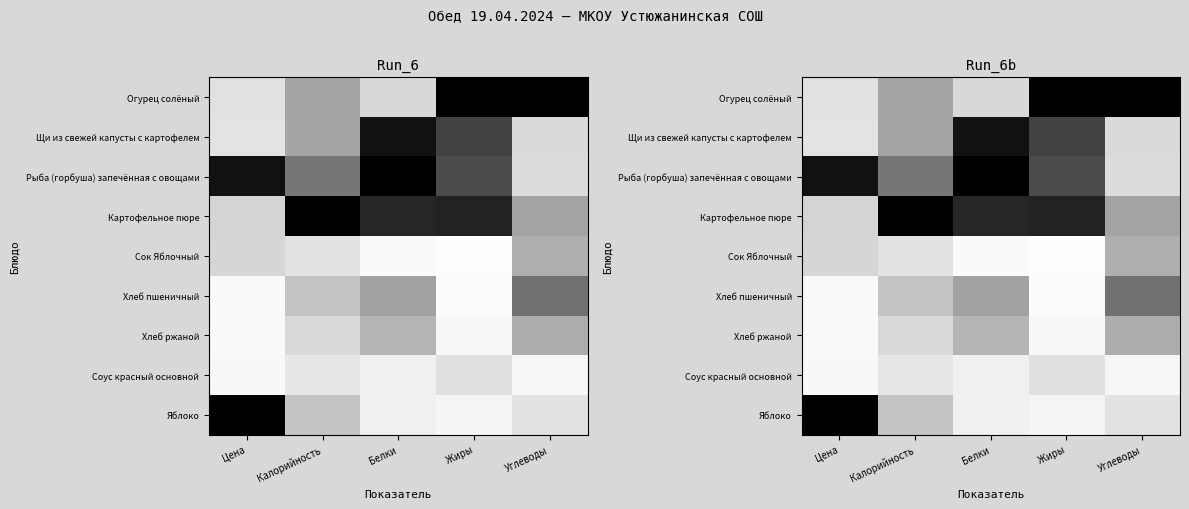

What is the difference between the highest and lowest values at Калорийность?

0.8